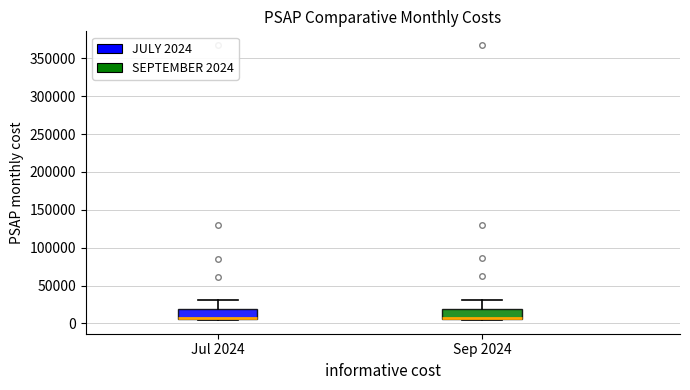

Where does the median line of the box for Sep 2024 sit on the y-axis? The values are not printed on the chart, so give them approximately, as read against the axis.

10000